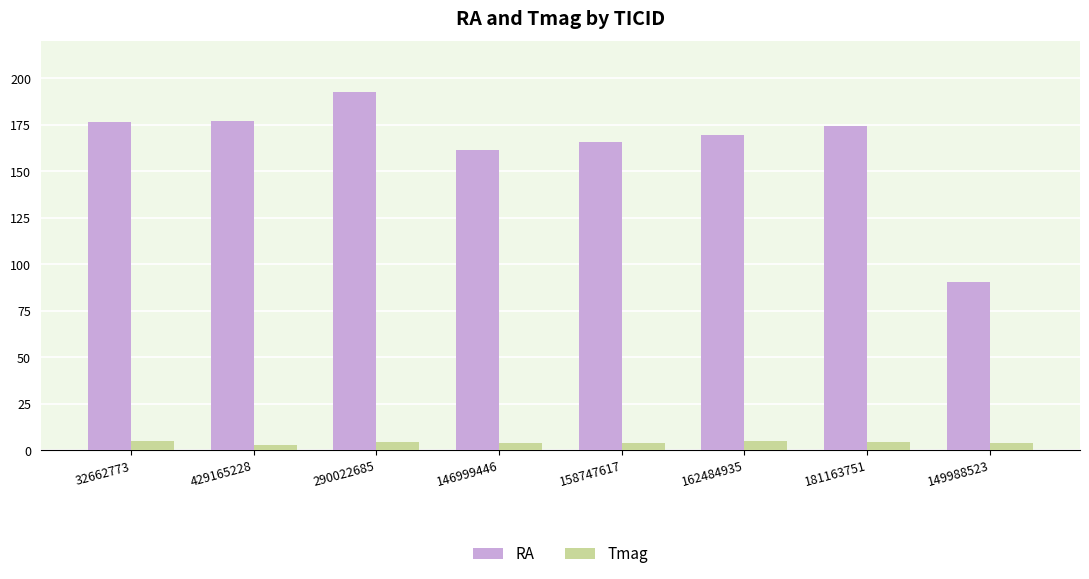

The Tmag series shows 4.5 at 181163751. True or false?

True